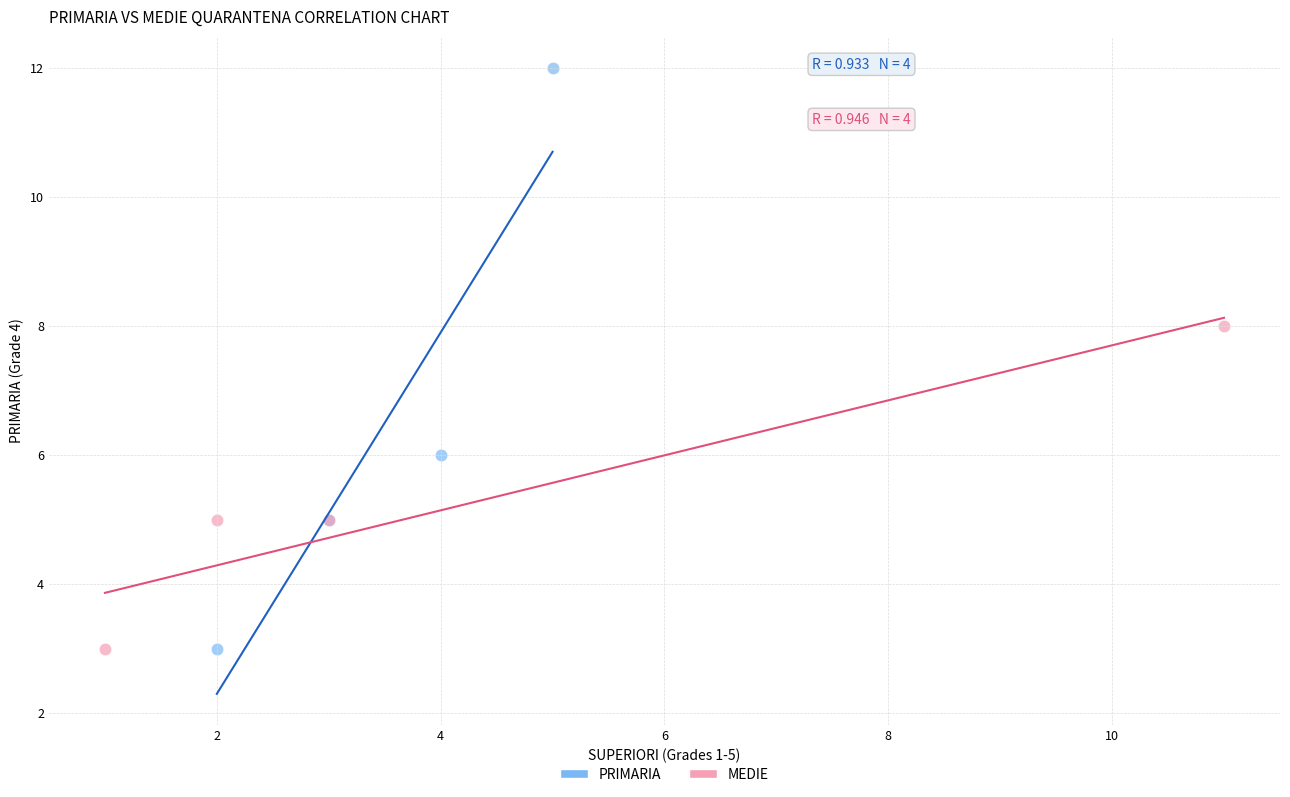

Which series has the widest spread of Y values?

PRIMARIA